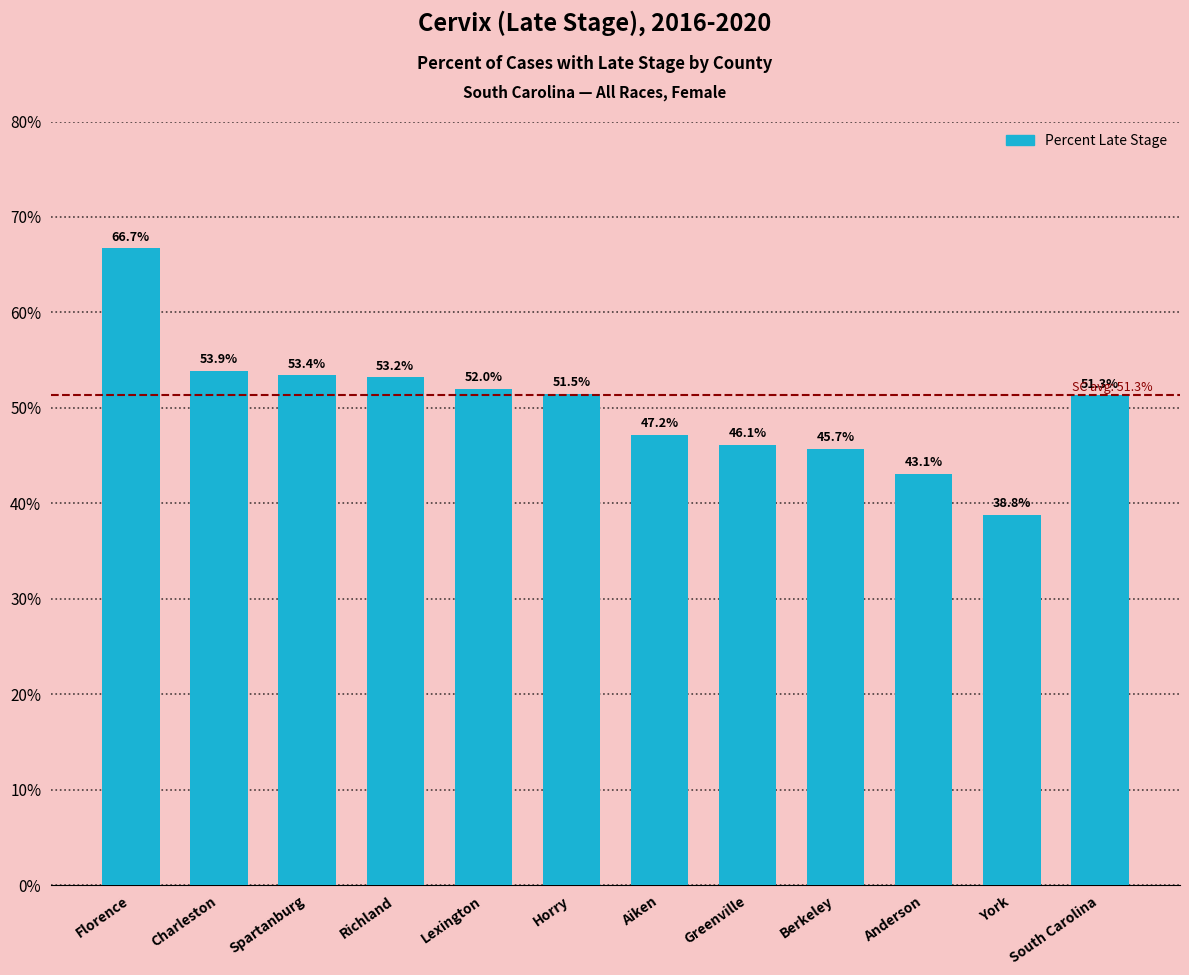

The chart shows a value of 22.0 at Anderson. True or false?

False